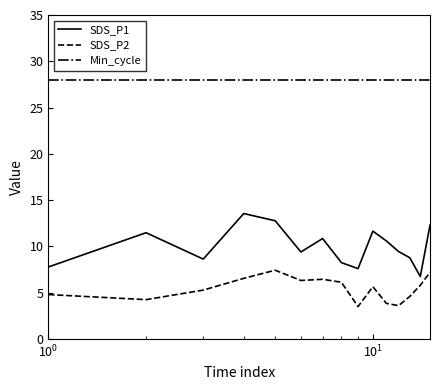

True or false: SDS_P1 and Min_cycle intersect in this chart.

False